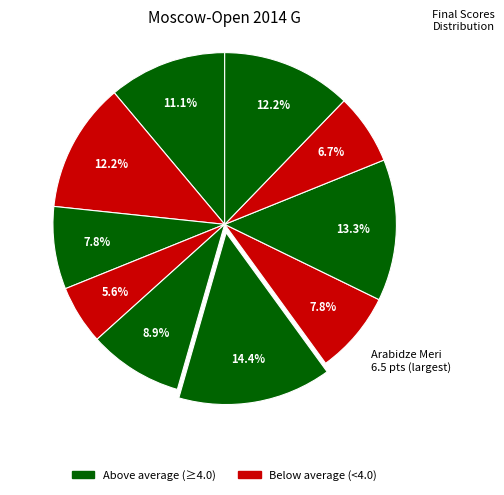

Count the number of slices in the pie.

10